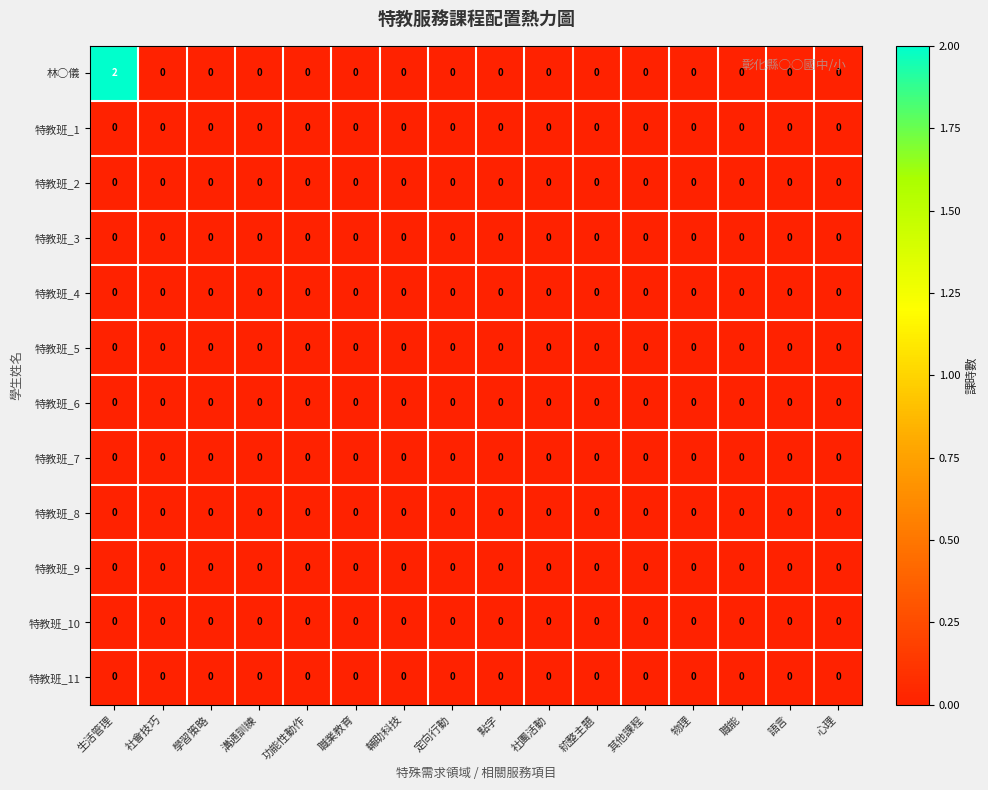

At which category is the sum across all series the highest?

生活管理